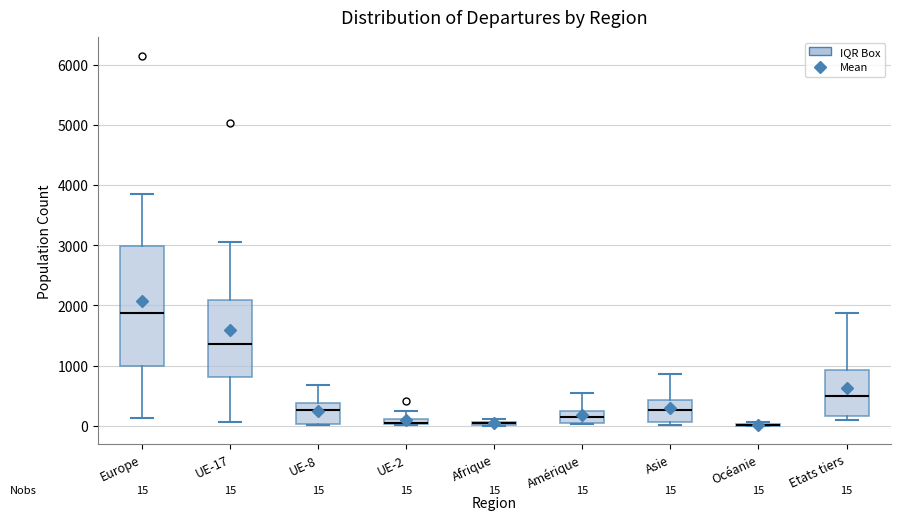

Which box is the tallest, from its lower edge to its upper edge?

Europe